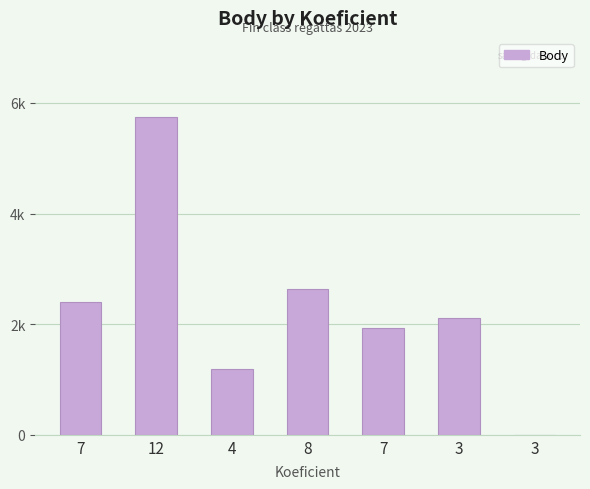

Are the bars horizontal?

No